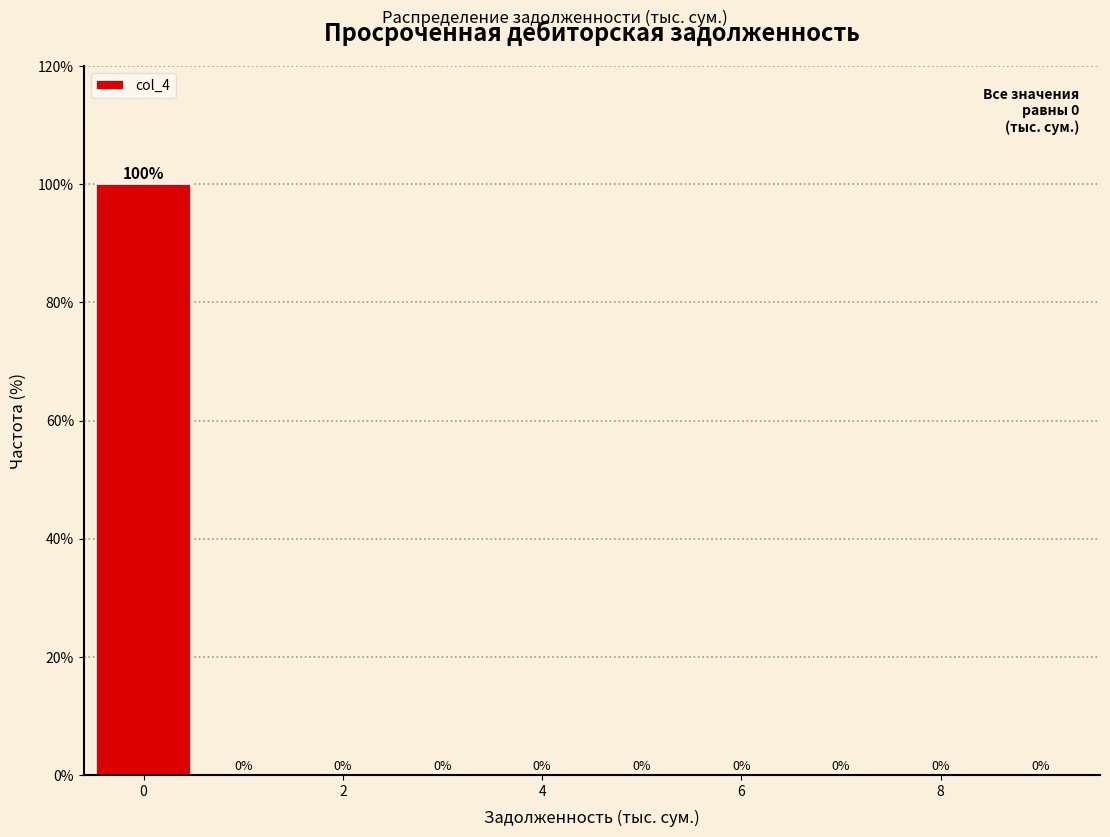

Which range on the x-axis has the tallest bar?

-0.5 to 0.5